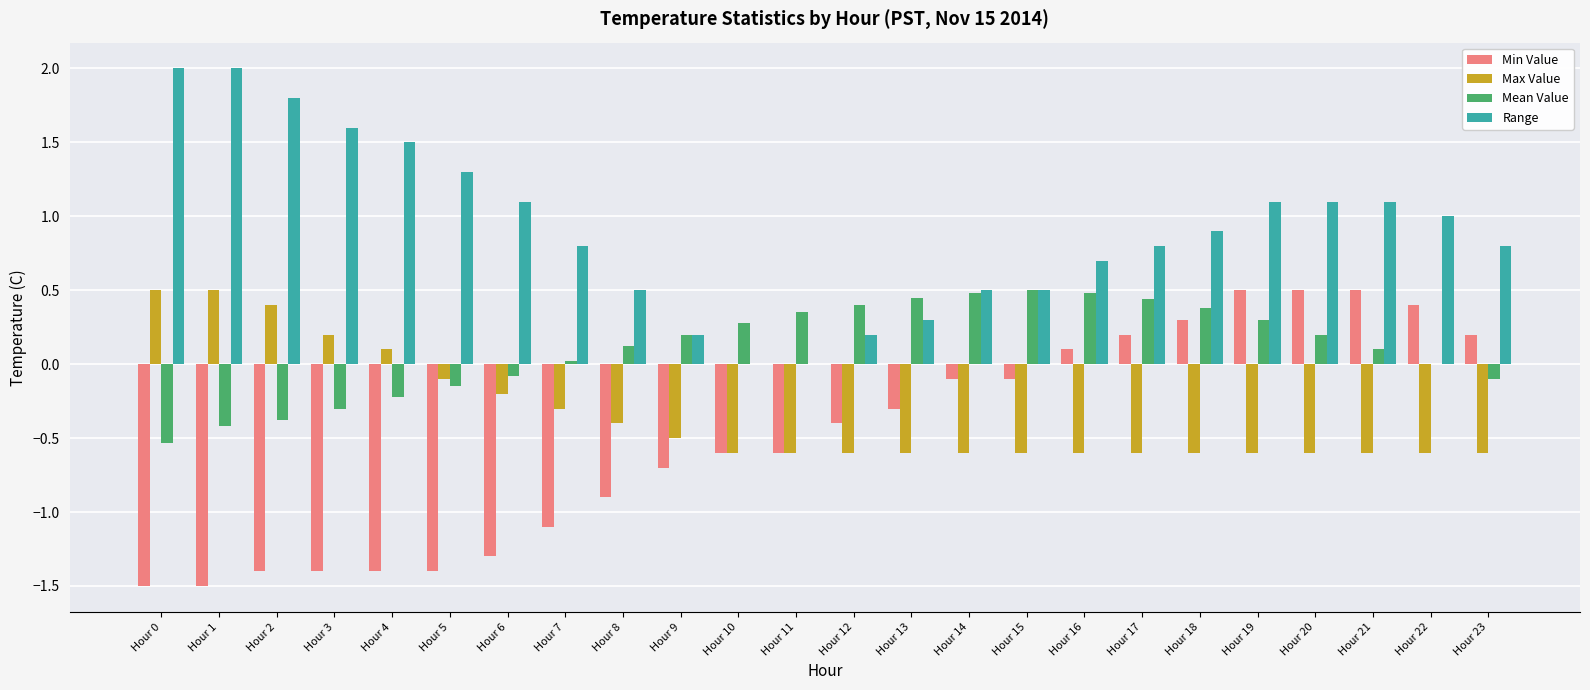

What is the average value of the Mean Value series?

0.1